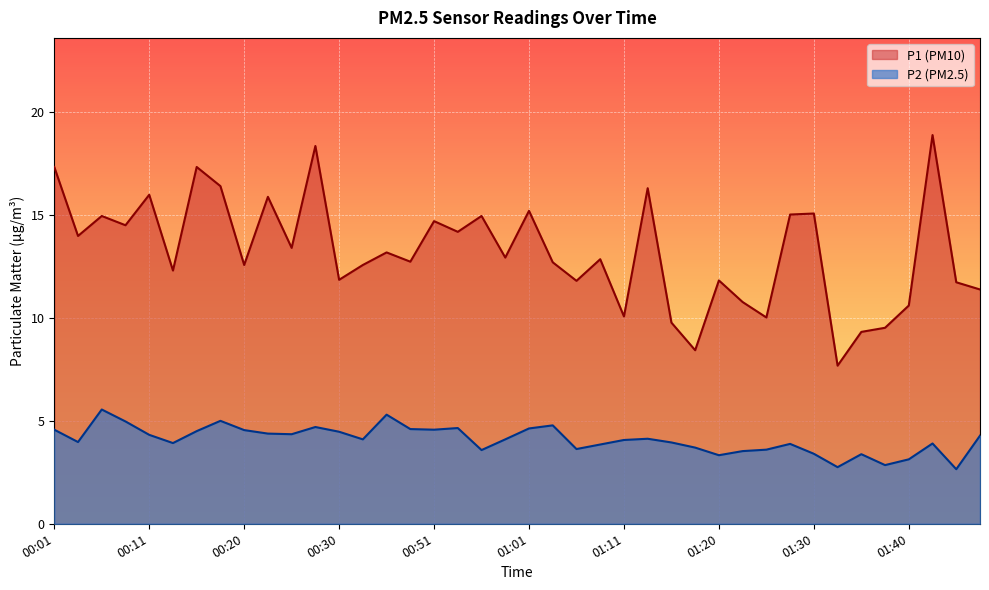

True or false: P2 and P1 cross at least once.

False